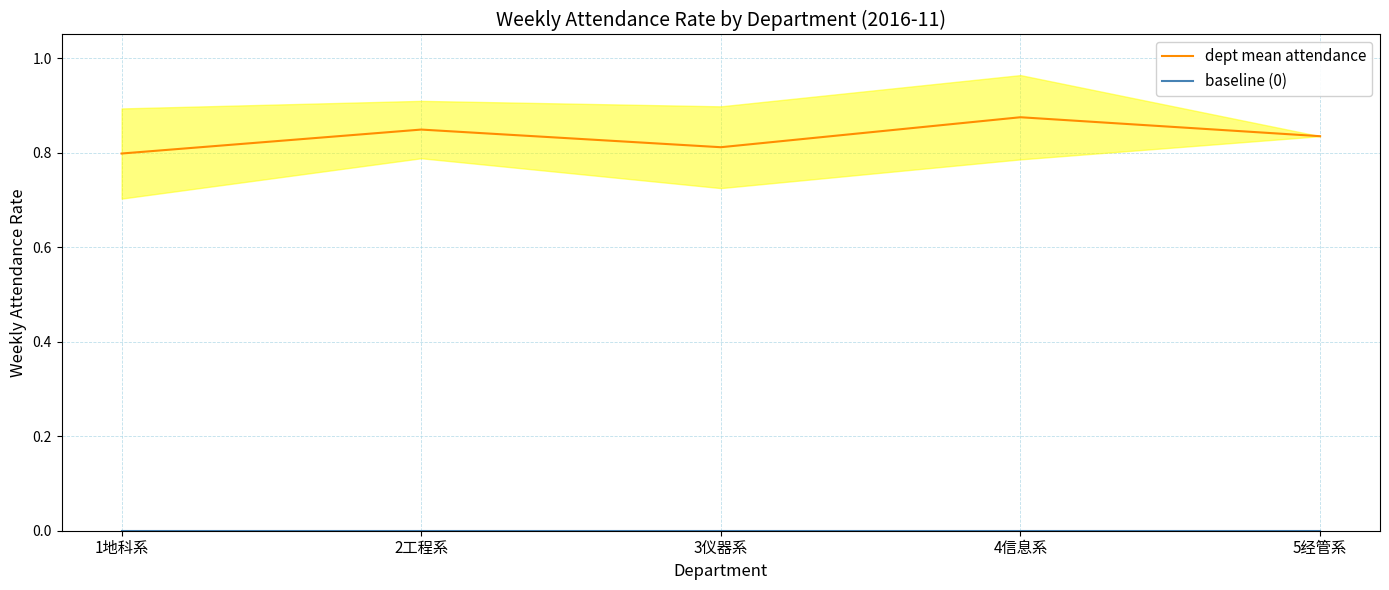

Reading left to right, extract all data points from this chart.

dept mean attendance: 1地科系=0.8	2工程系=0.8	3仪器系=0.8	4信息系=0.9	5经管系=0.8
baseline (0): 1地科系=0.0	2工程系=0.0	3仪器系=0.0	4信息系=0.0	5经管系=0.0